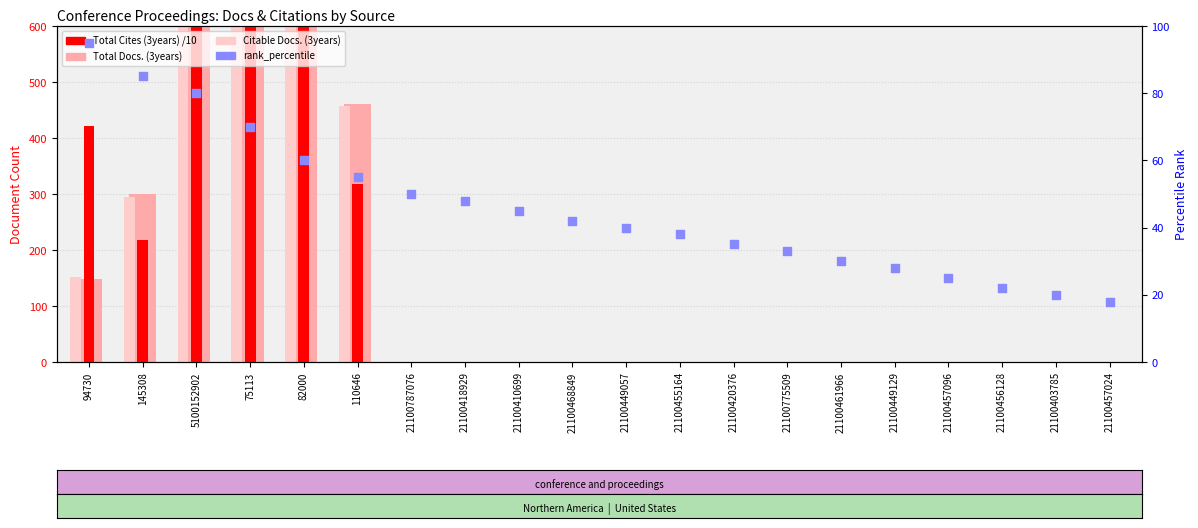

Which series has the largest total across all categories?

Total Docs. (3years)